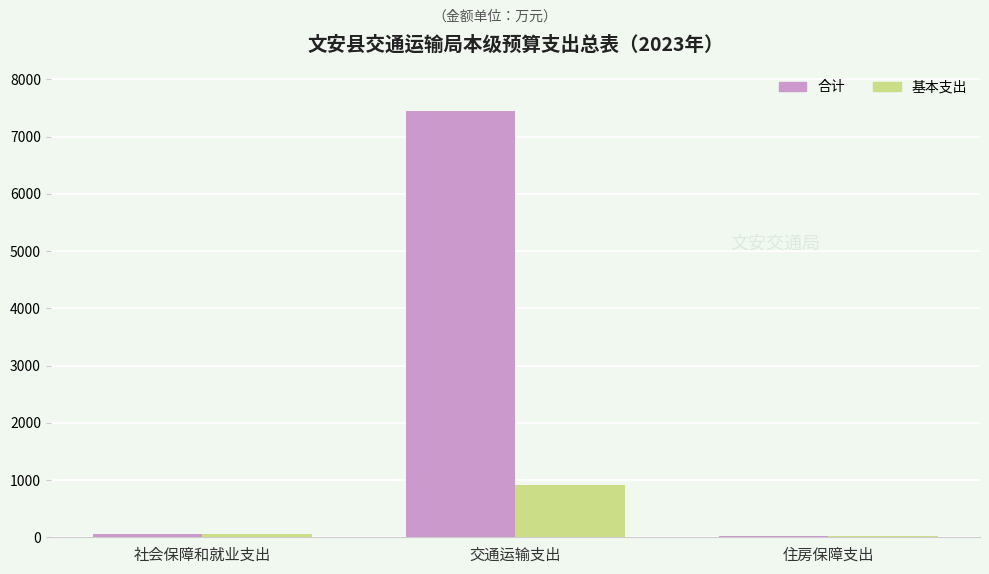

Between 交通运输支出 and 住房保障支出, which series saw the biggest shift?

合计